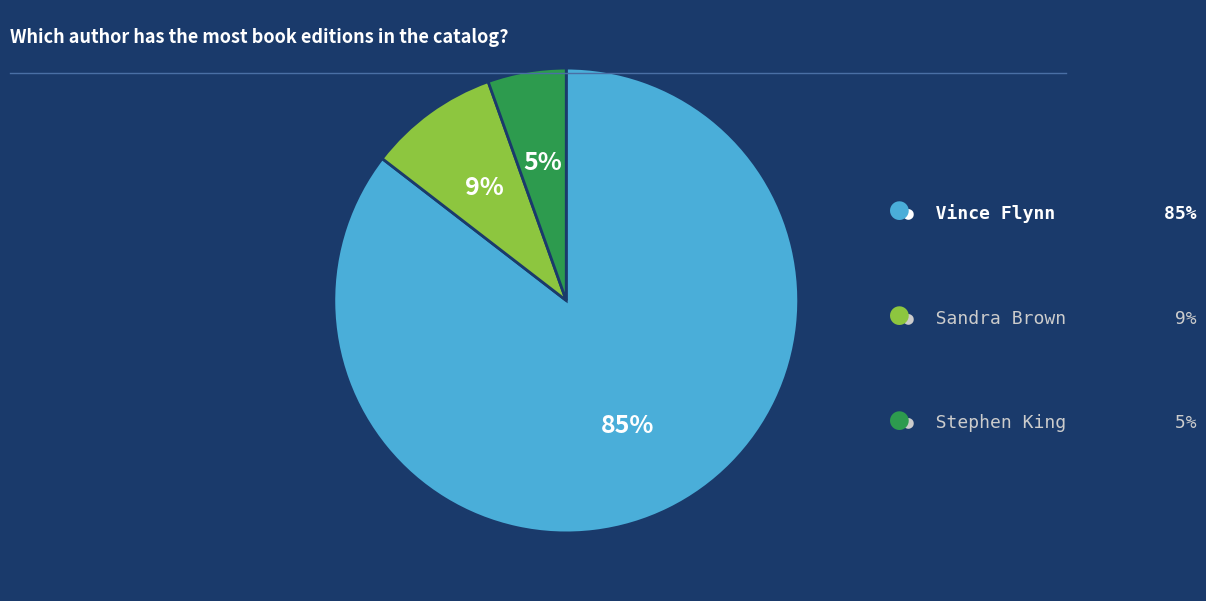

Is there any slice that represents more than half of the pie?

Yes